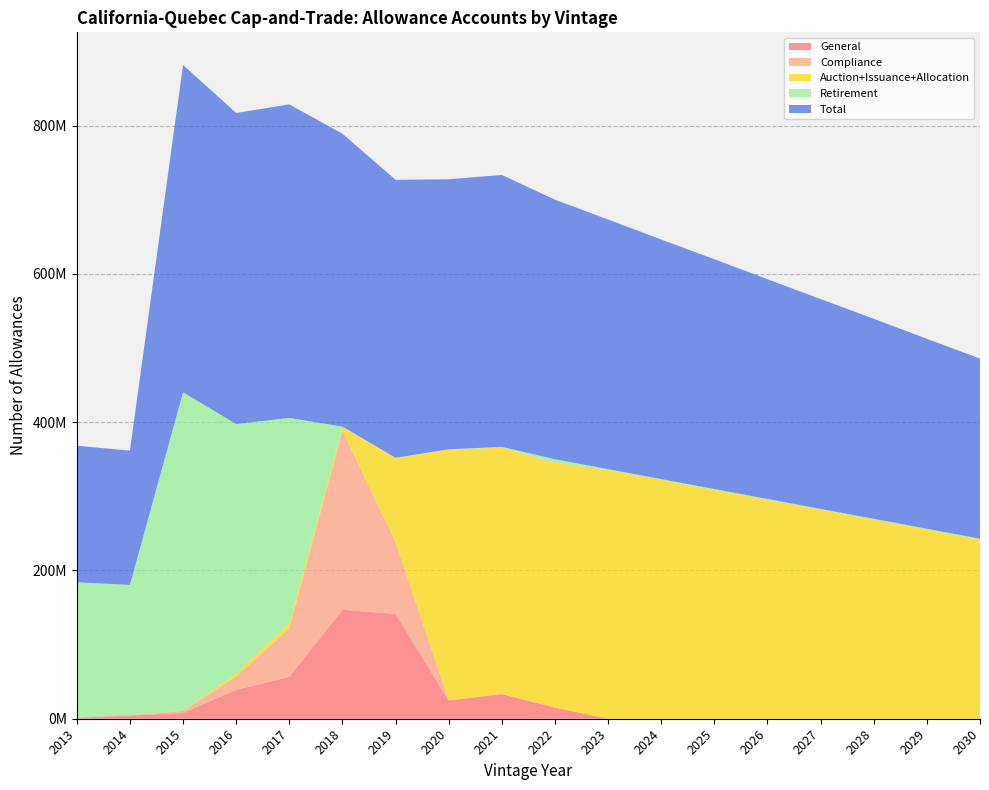

Reading left to right, transcribe all the data shown in this chart.

General: 1329334	4368514	7766074	38869719	56616772	146940977	141357394	24629600	33264000	15021000	0	0	0	0	0	0	0	0
Compliance: 1	195484	2773129	18249328	65251349	241657310	96687489	147152	0	0	0	0	0	0	0	0	0	0
Auction+Issuance+Allocation: 80026	416086	212730	3657113	7143935	4624440	113371633	338613700	332342942	330137094	335544321	322053921	308763521	295282721	281892321	268611521	255121121	241740321
Retirement: 182725793	175523817	429590107	336789108	276715812	869118	602157	0	1134081	4901106	1134079	1134079	1134079	1134079	1134079	1134079	1134079	1134079
Total: 184140000	181071000	441408000	419492909	422902111	394987595	374869677	364225952	366741023	350059200	336678400	323188000	309897600	296416800	283026400	269745600	256255200	242874400